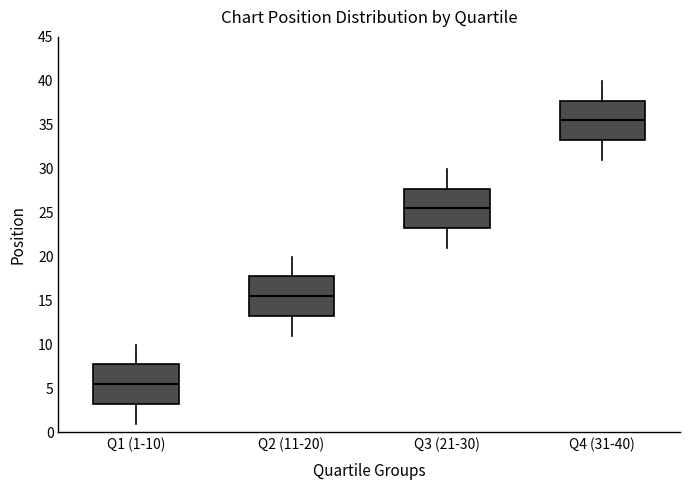

Reading left to right, transcribe this box plot: for each box, give where its median line is, the range the box spans, and where its two whiskers end, as read against the y-axis. The values are not printed on the chart, so give them approximately, as read against the axis.

Q1 (1-10): median 5.5, box 3.5 to 8.0, whiskers 1.0 to 10.0
Q2 (11-20): median 15.5, box 13.5 to 18.0, whiskers 11.0 to 20.0
Q3 (21-30): median 25.5, box 23.5 to 28.0, whiskers 21.0 to 30.0
Q4 (31-40): median 35.5, box 33.5 to 38.0, whiskers 31.0 to 40.0